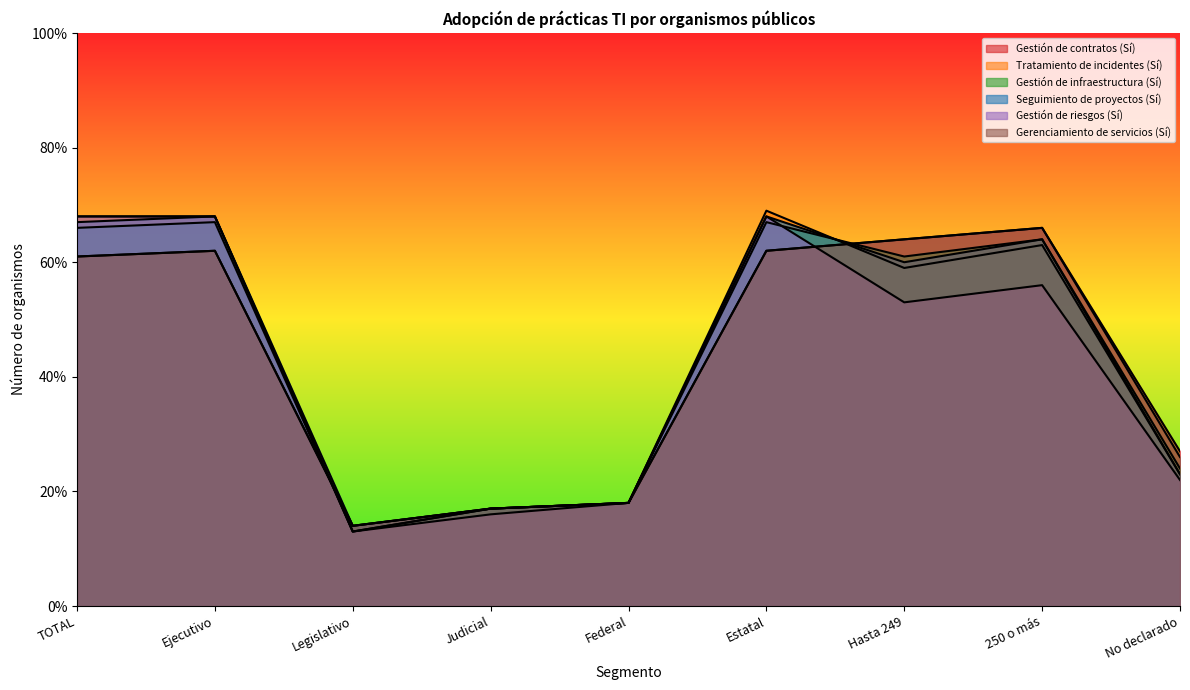

What is the sum of all Gestión de contratos (Sí) values?

391